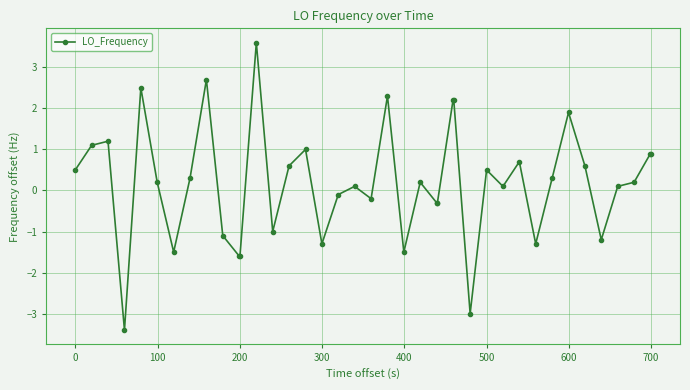

Is this an area chart (filled region under the line)?

No